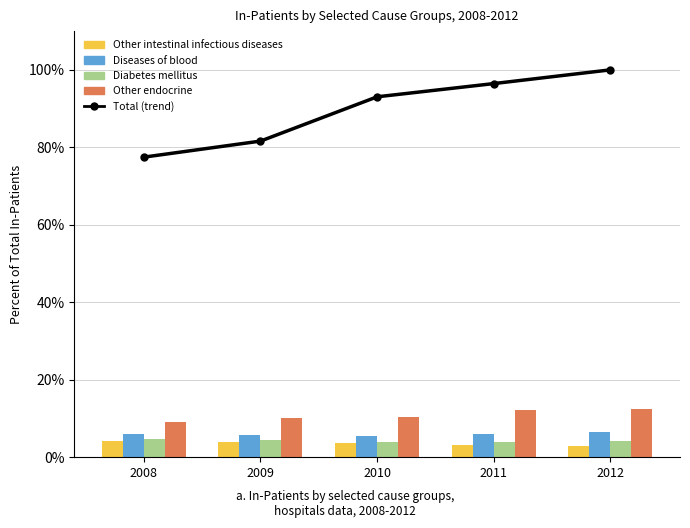

What is the difference between the second highest and second lowest values in the Other endocrine, nutritional series?

2.1